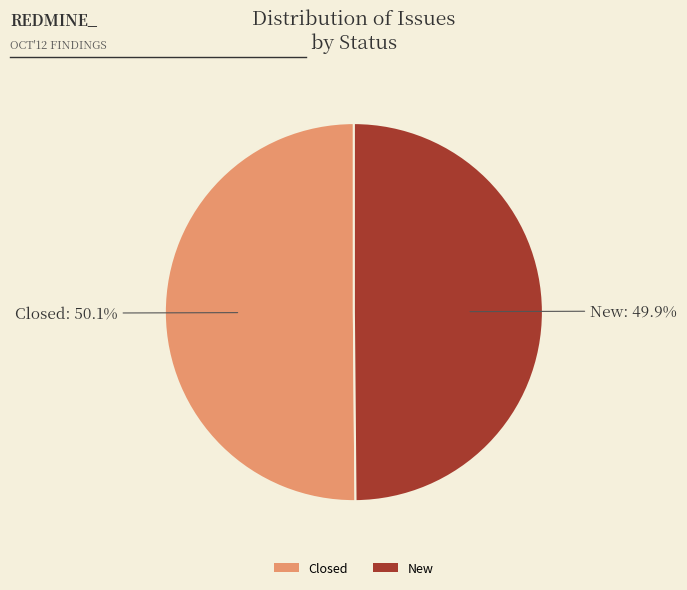

What is the ratio of the value at Closed to the value at New?

1.0